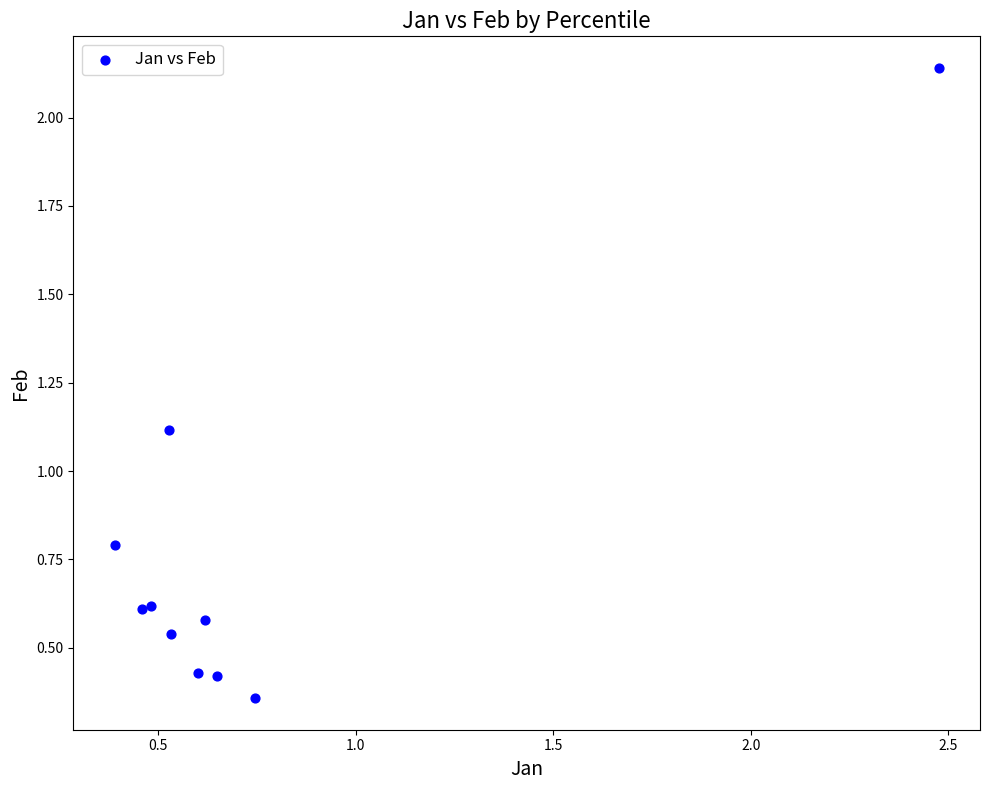

What is the average Y value?

0.8